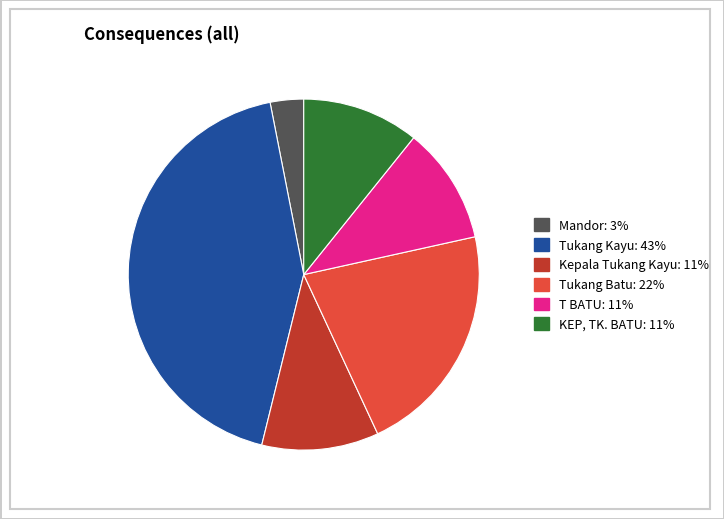

Is there any slice that represents more than half of the pie?

No